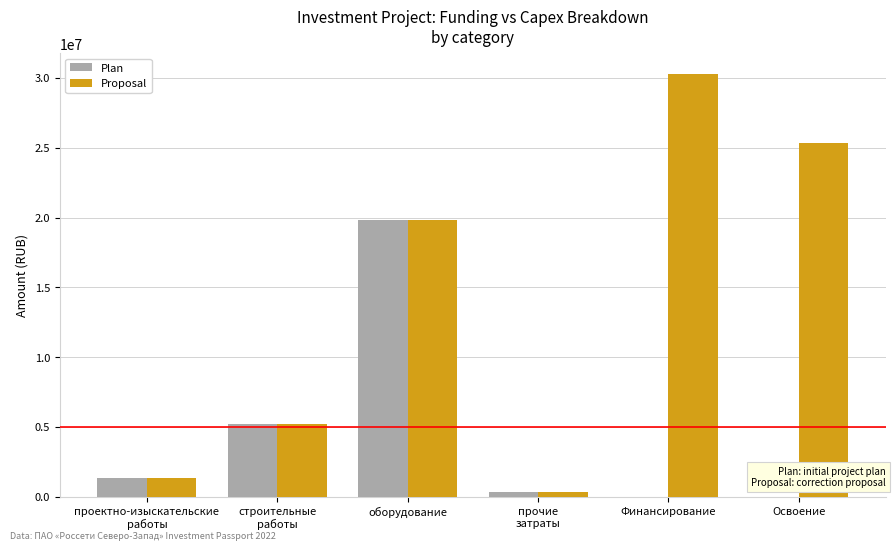

Where is Proposal nearest to the value 15301585?

оборудование